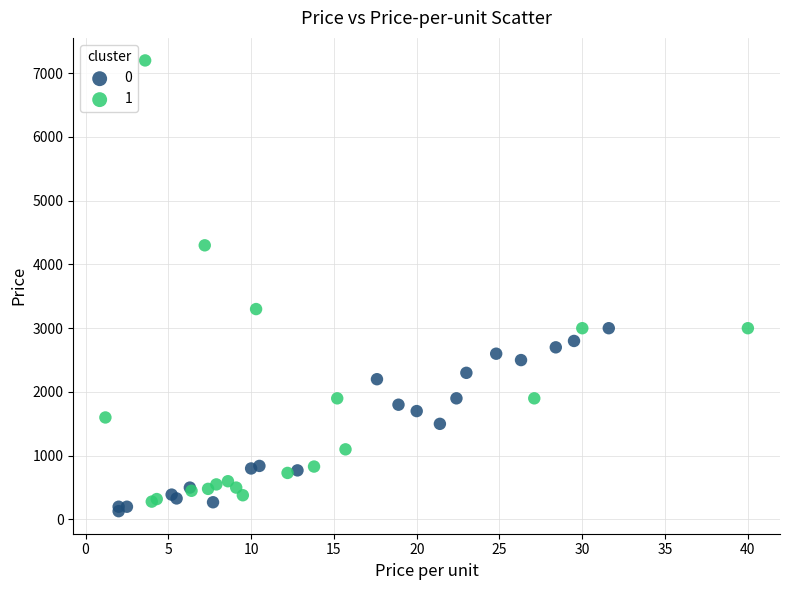

Which series contains the highest Y value?

1